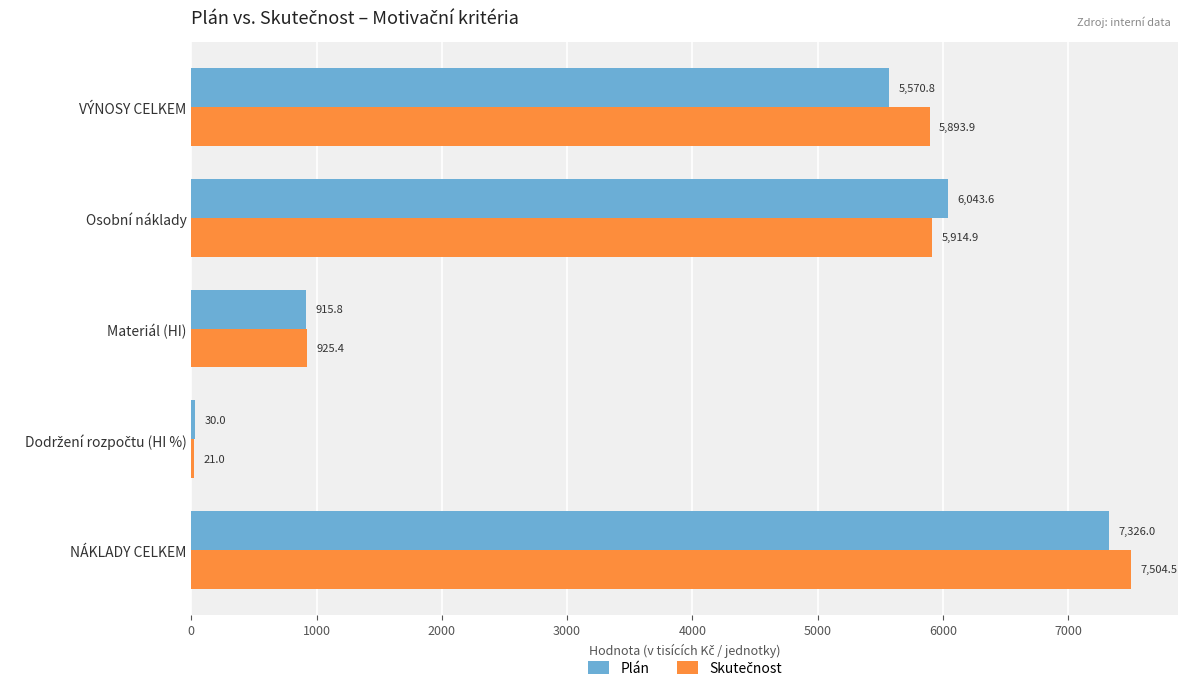

Count the number of categories in the chart.

5